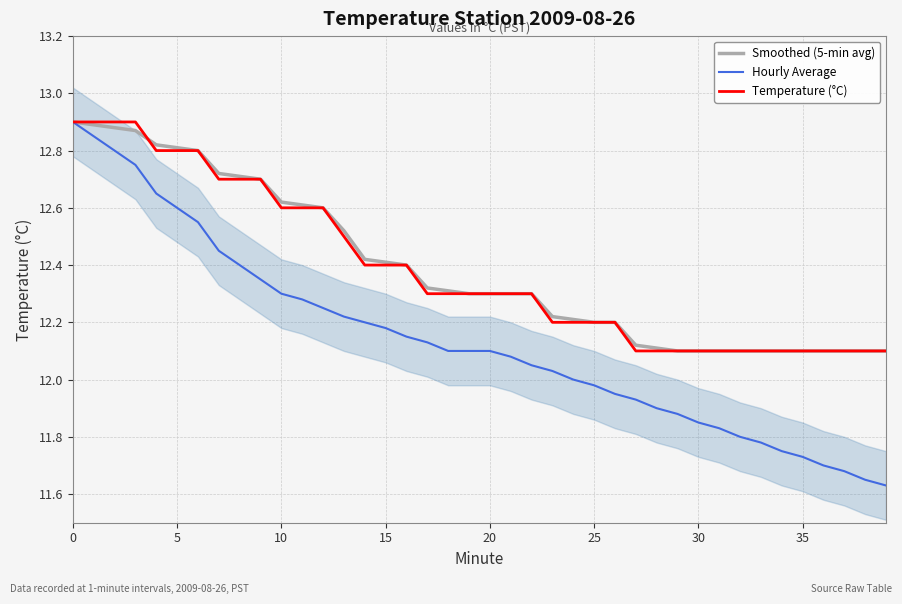

The Smoothed (5-min avg) series shows 12.6 at 11. True or false?

True